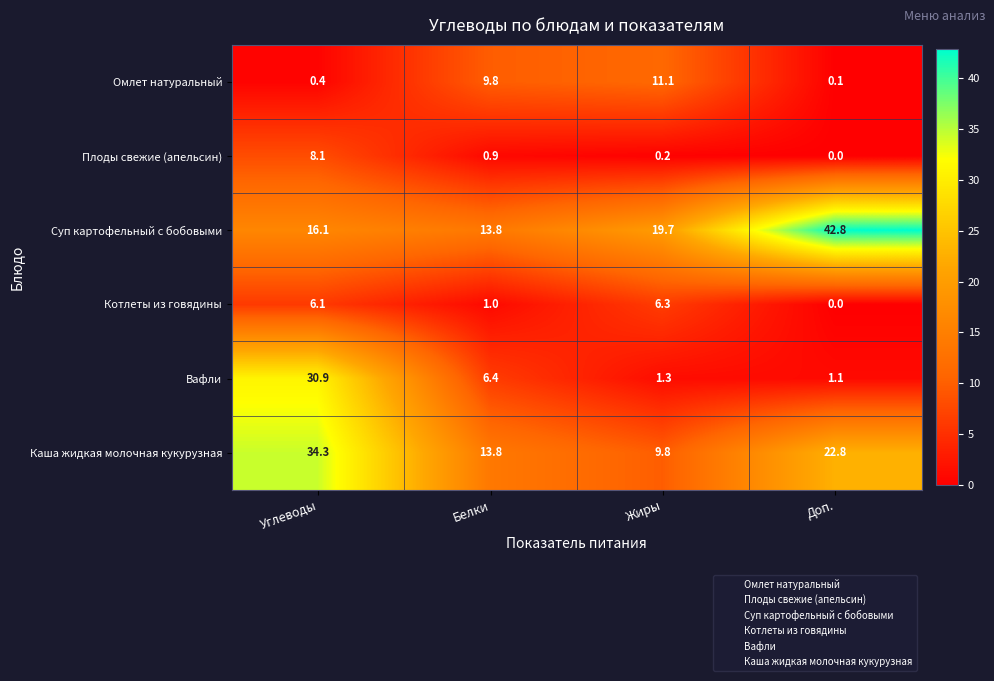

Count the number of data series in this chart.

6